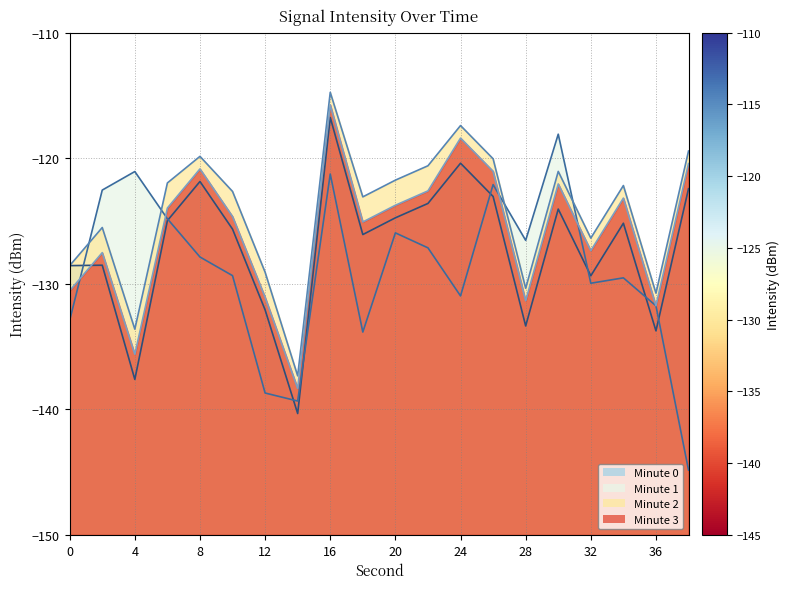

Rank the series at 8 from highest to lowest value.

minute_2, minute_3, minute_0, minute_1